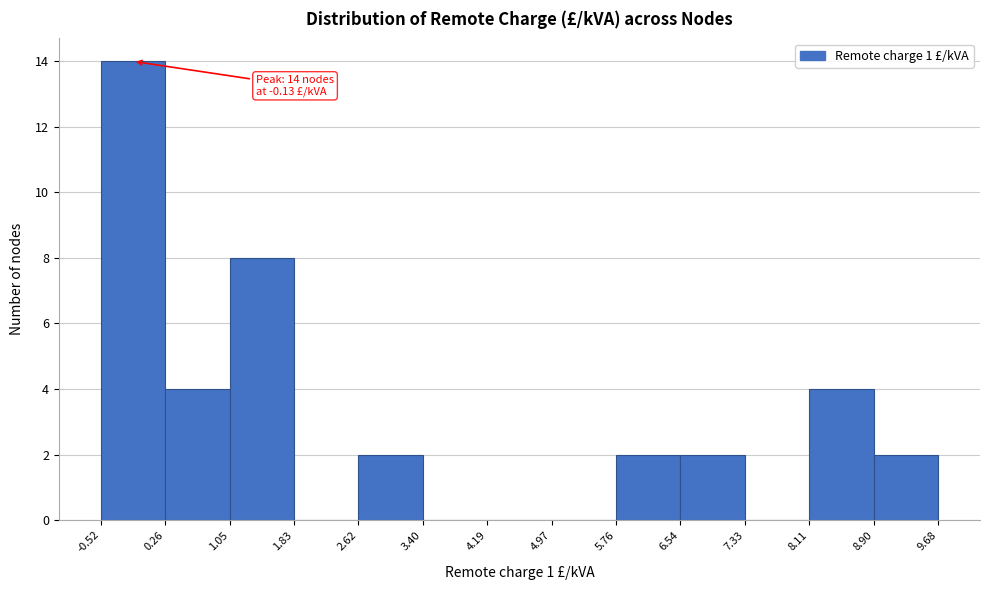

Over which range of the x-axis is the bar tallest?

-0.52 to 0.26